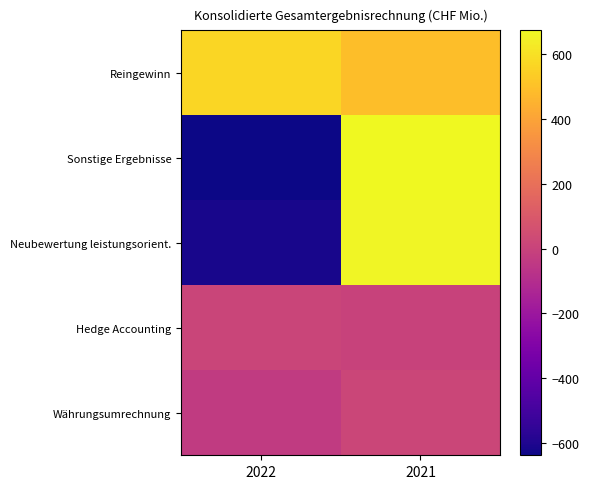

Reading left to right, transcribe all the data shown in this chart.

Reingewinn: 2022=569.7	2021=490.5
Sonstige Ergebnisse: 2022=-638.0	2021=673.8
Neubewertung leistungsorient.: 2022=-616.4	2021=660.9
Hedge Accounting: 2022=11.9	2021=-1.1
Währungsumrechnung: 2022=-33.5	2021=14.0